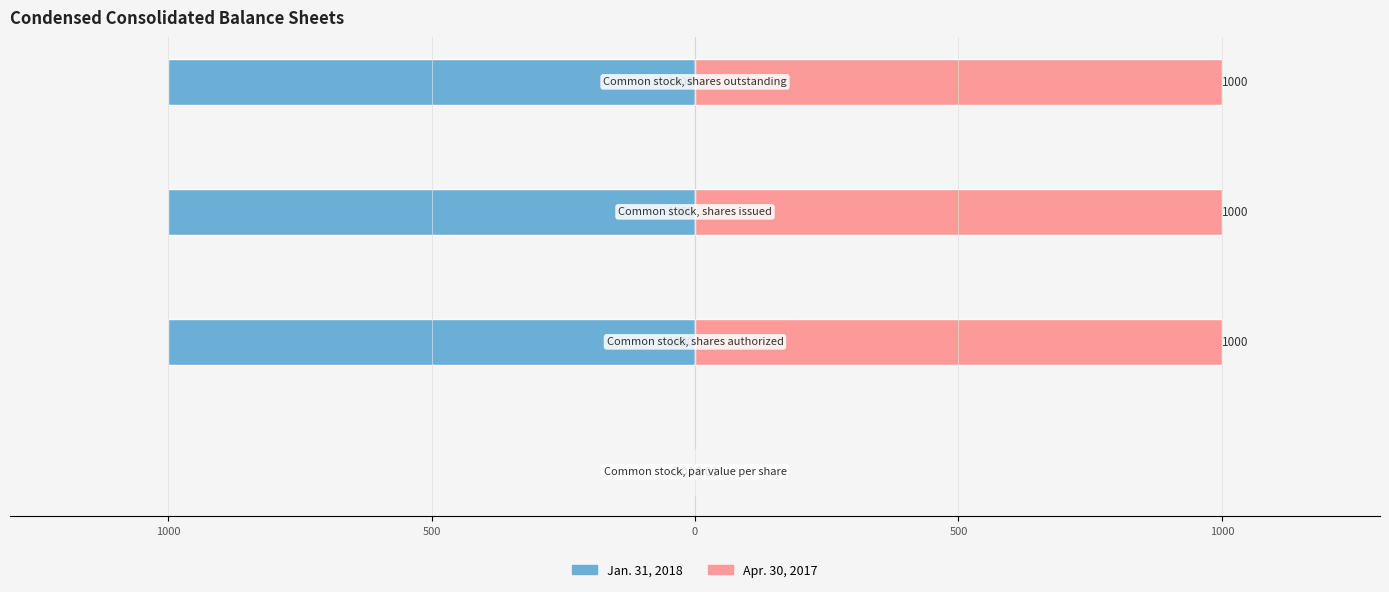

Read the Jan. 31, 2018 value at 0.

-1000.0